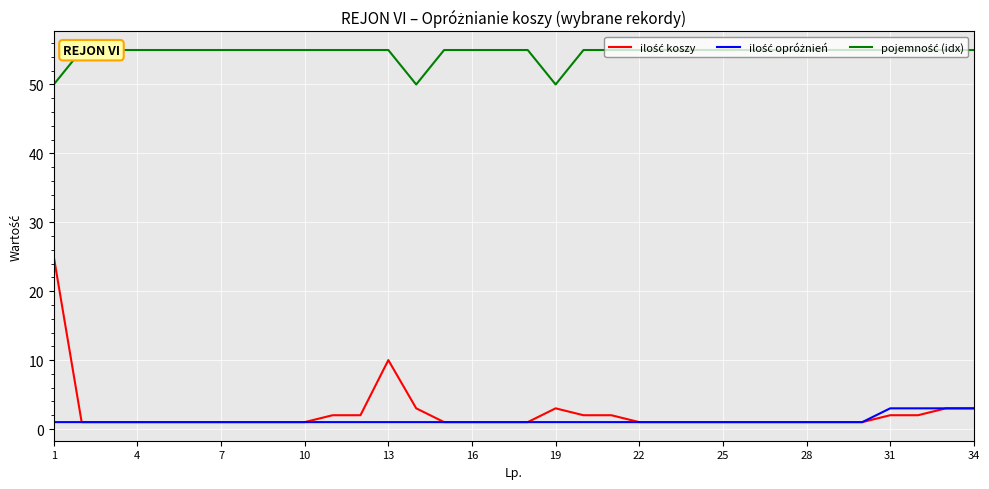

Where is pojemność (idx) nearest to the value 52?

1